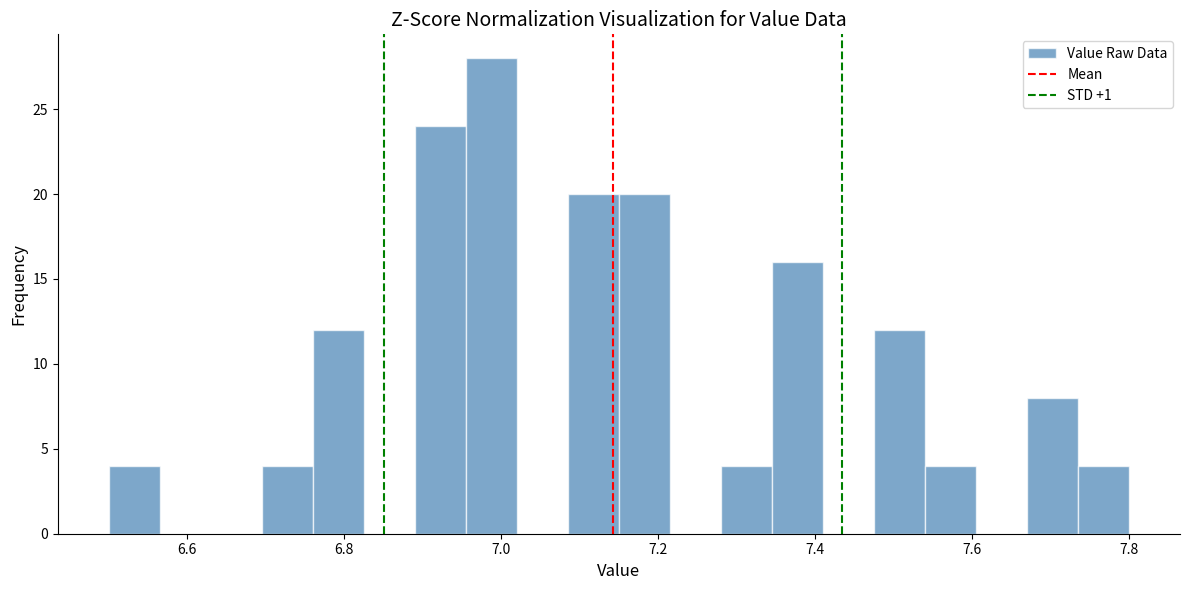

Around what value on the x-axis is the tallest bar? Give the approximate position of its centre, as read against the axis.

6.98